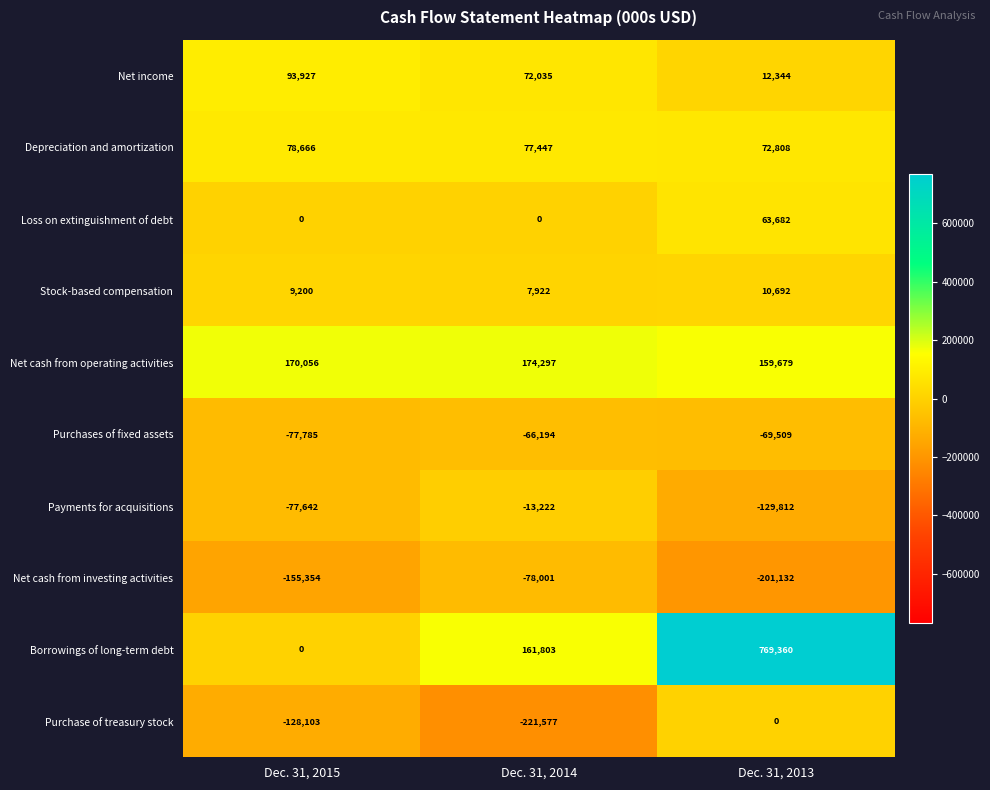

What is the spread (max minus min) of values at Dec. 31, 2015?

325410